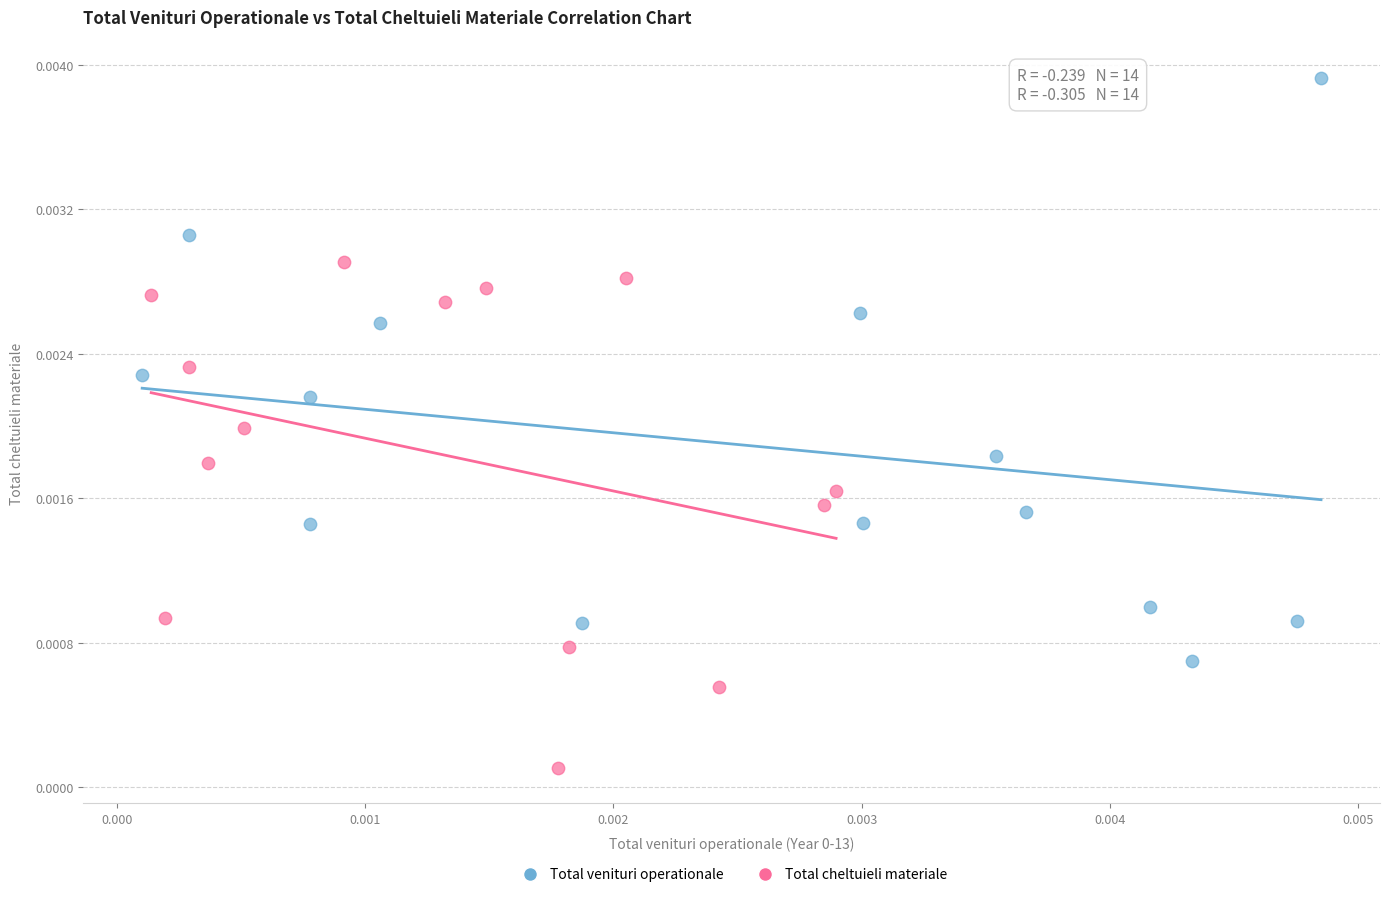

Which series has the widest spread of Y values?

Total venituri operationale